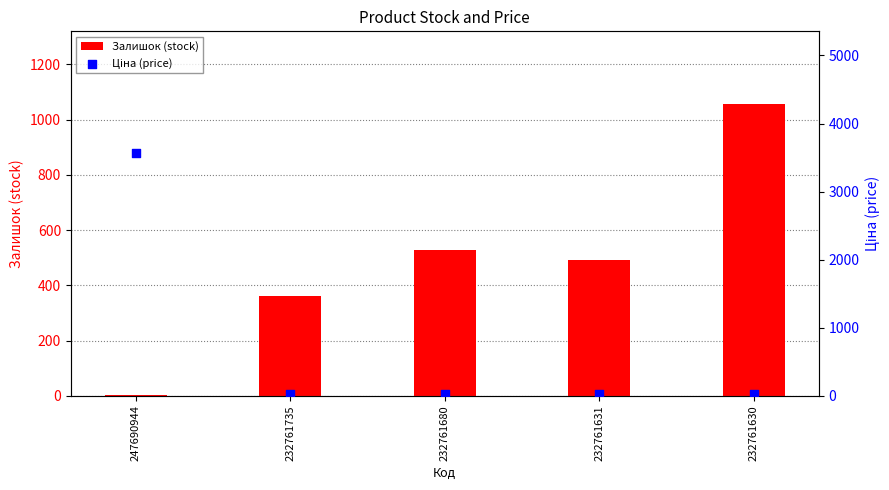

At how many categories does at least one series exceed 3476?

1